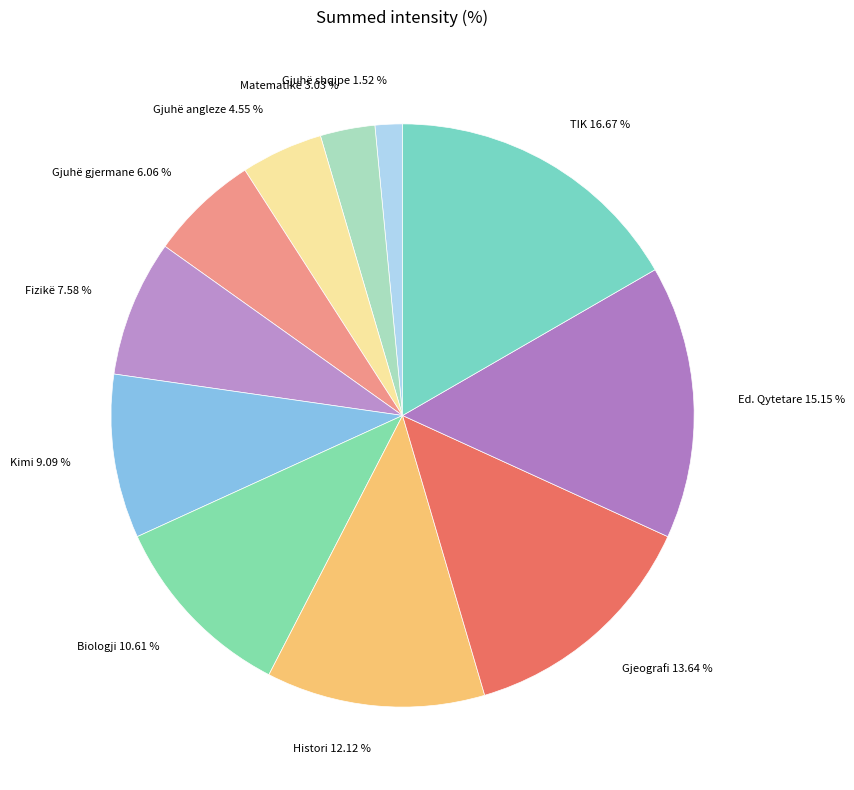

Which has a higher value, Gjuhë gjermane or Histori?

Histori